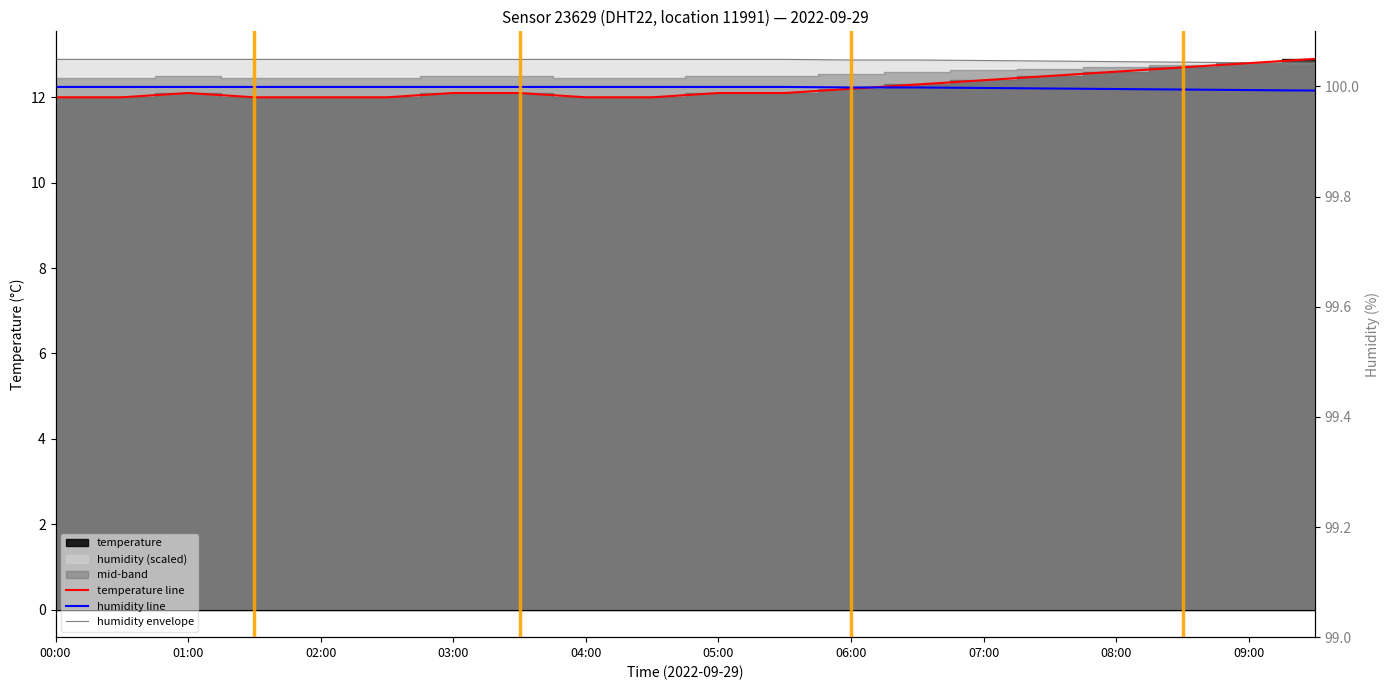

What is the difference between the temperature line values at 06:00 and 03:00?

0.1